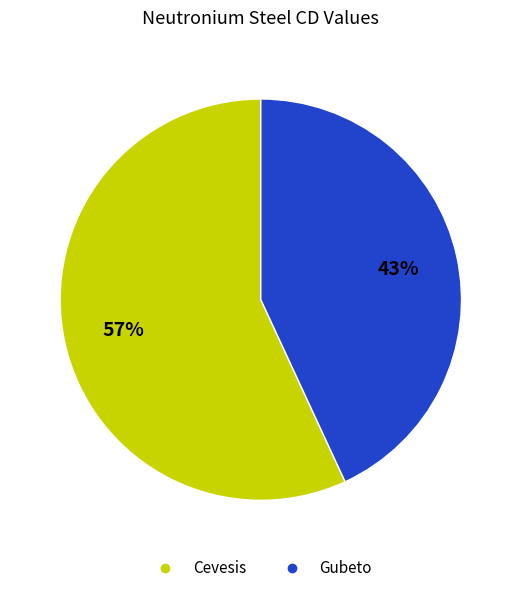

Between Cevesis and Gubeto, which is larger?

Cevesis